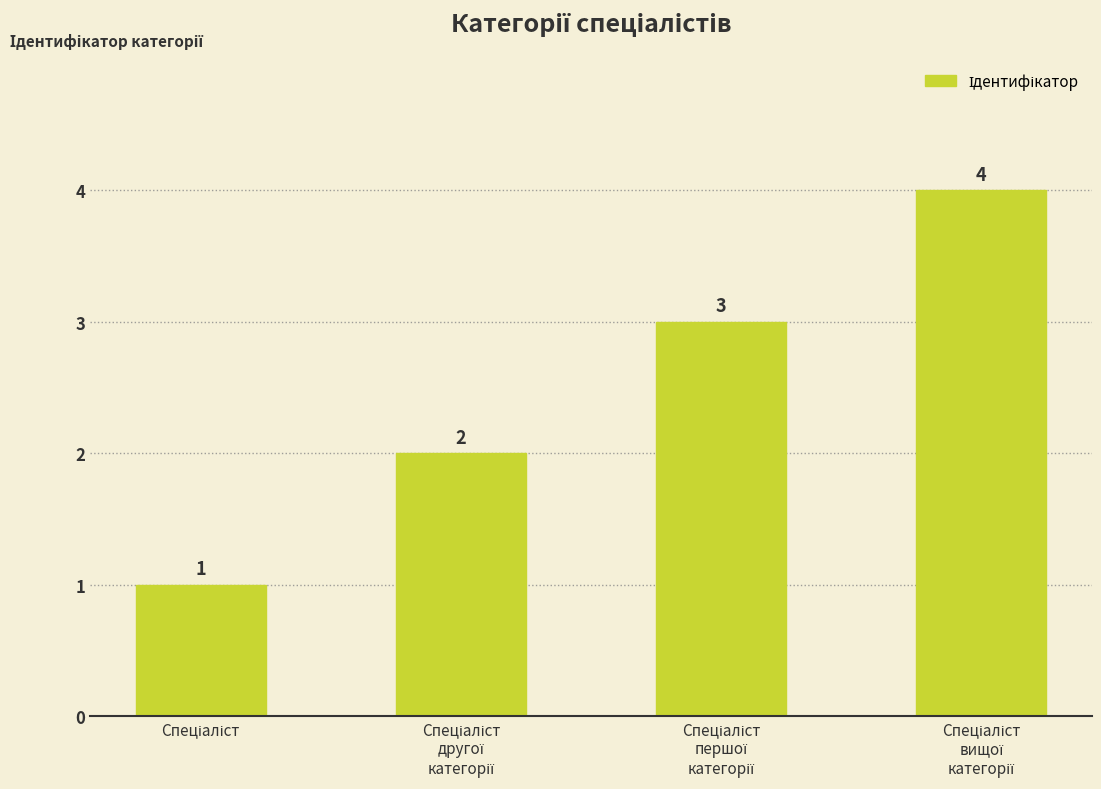

Does the chart contain stacked bars?

No